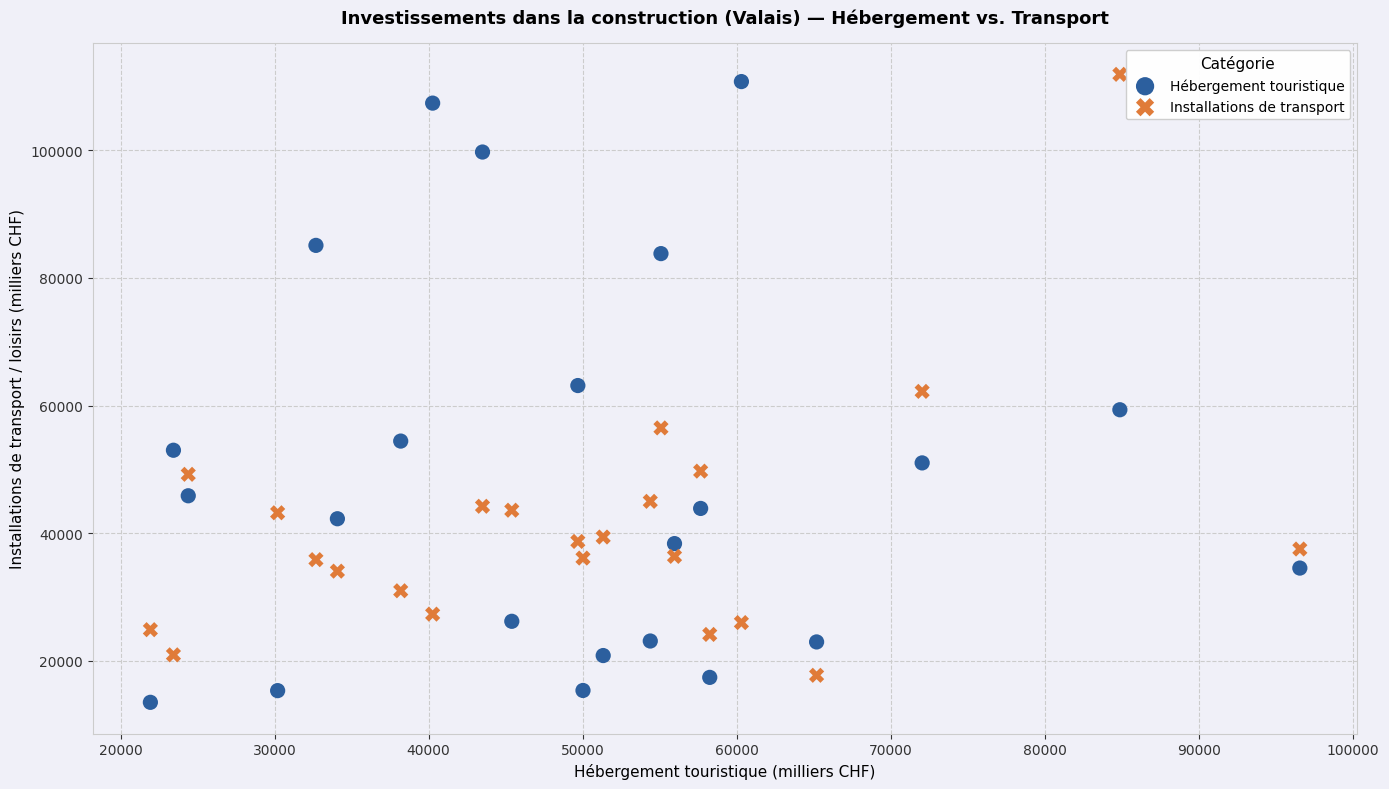

Across all data points, what is the range of X values (max minus min)?

74606